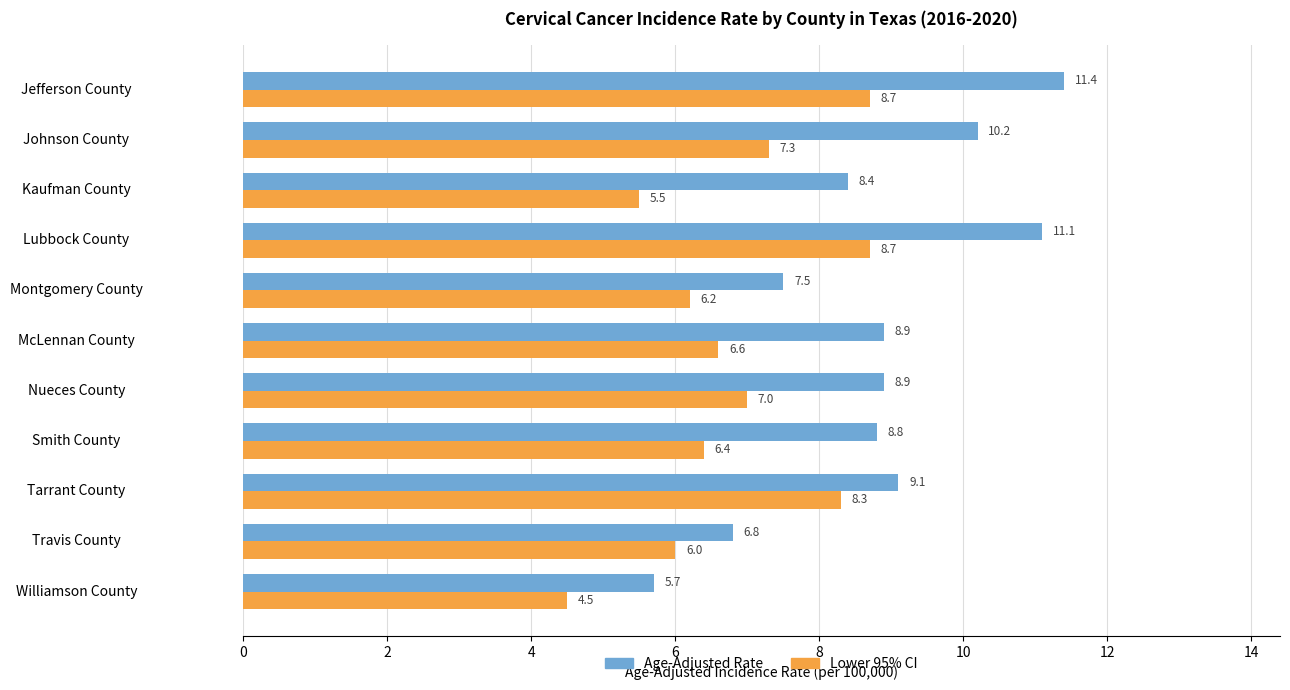

Where is Age-Adjusted Rate nearest to the value 8?

Kaufman County